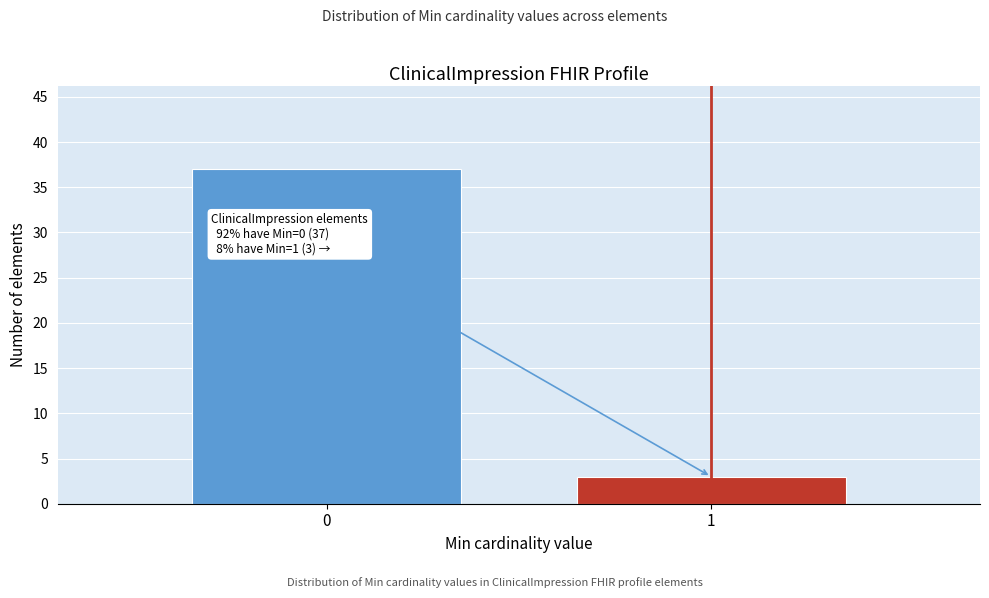

Reading left to right, extract all data points from this chart.

37	3